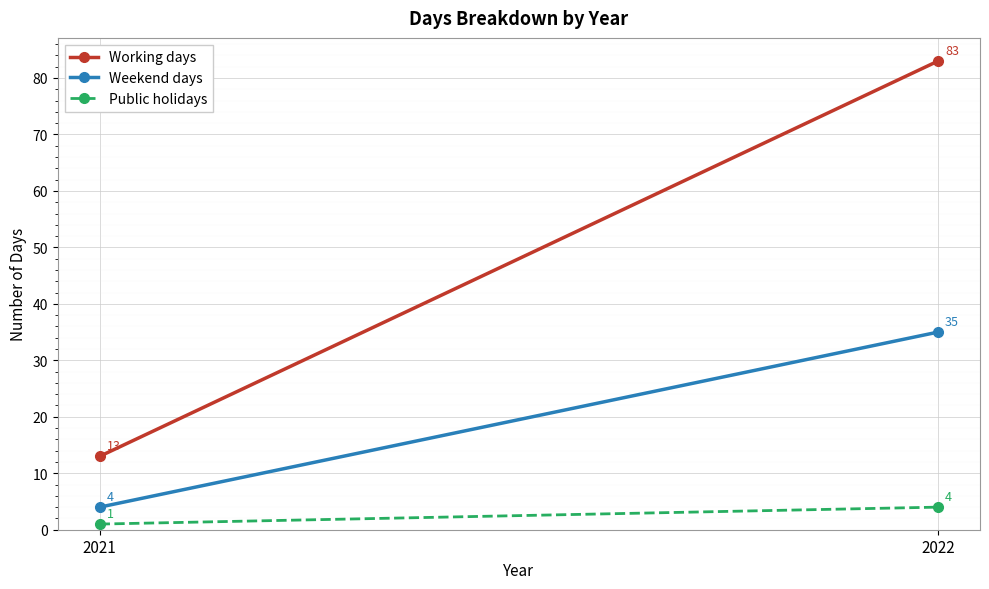

What is the greatest value displayed?

83